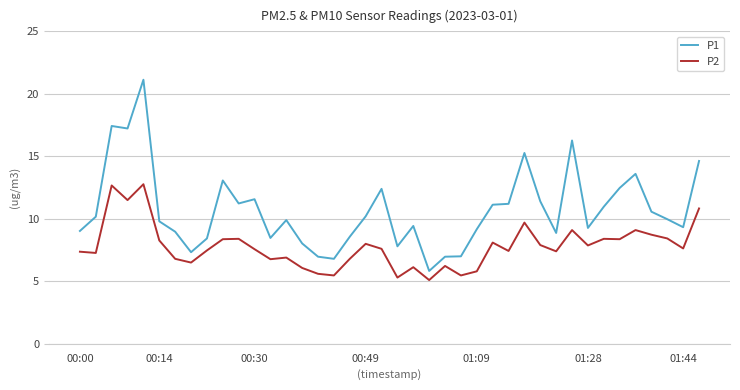

Which series has the largest range (max minus min)?

P1